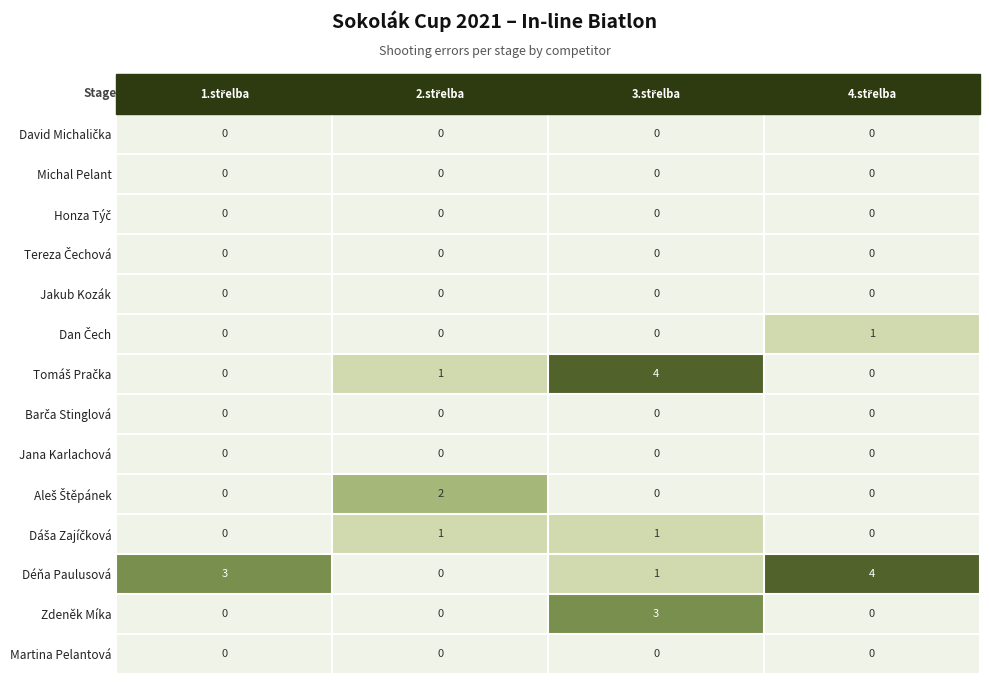

What is the sum of all Déňa Paulusová values?

8